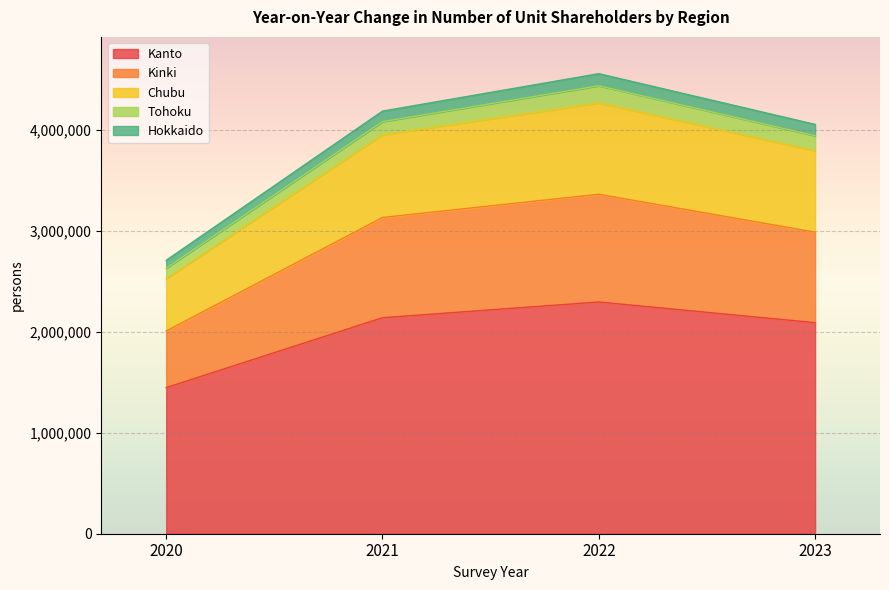

How many data points in Kanto are less than 2141221?

2